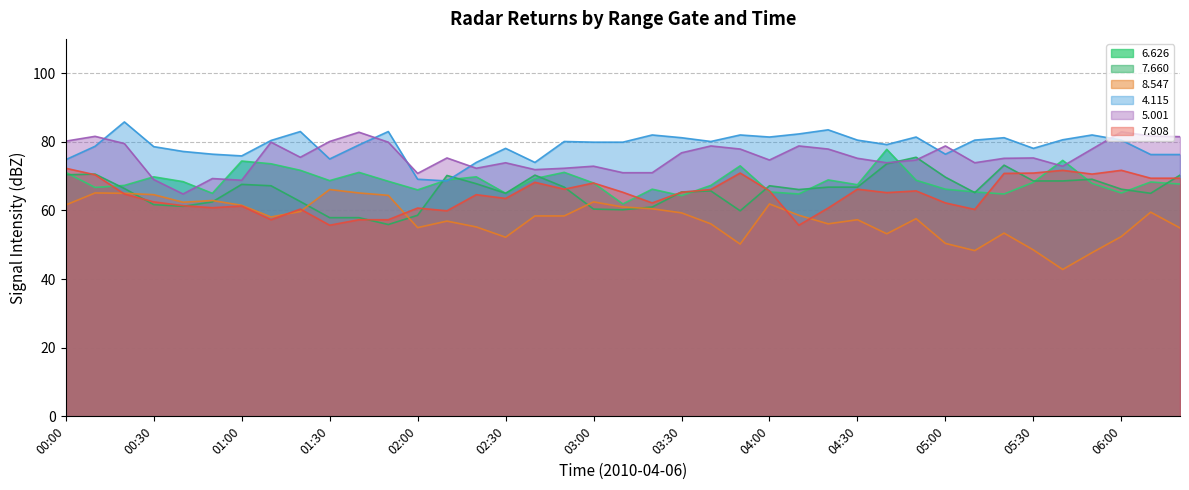

Which series changed the most between 00:40 and 04:50?

  7.660